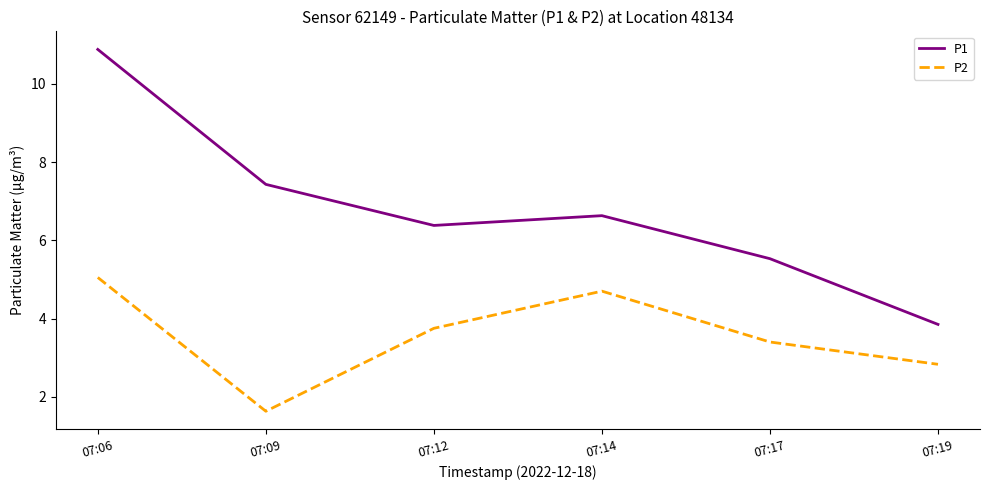

True or false: P1 has more than 1 points higher than both neighbors.

False